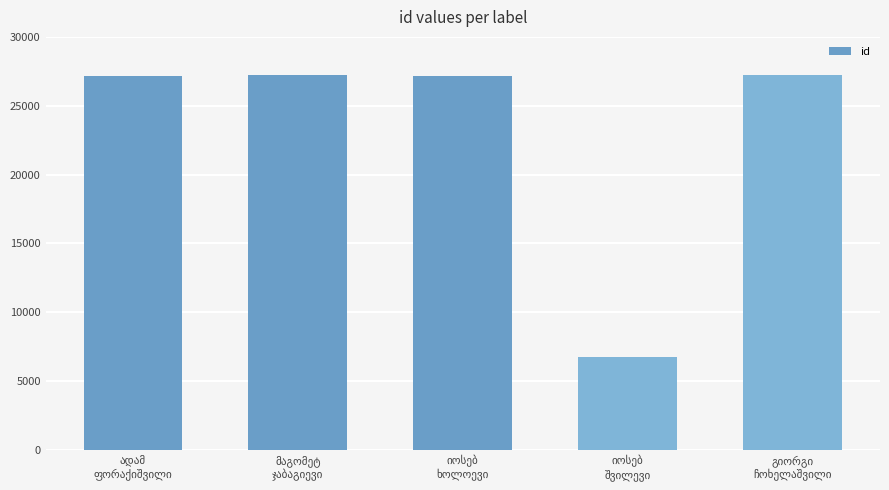

What is the difference between the maximum and minimum values?

20444